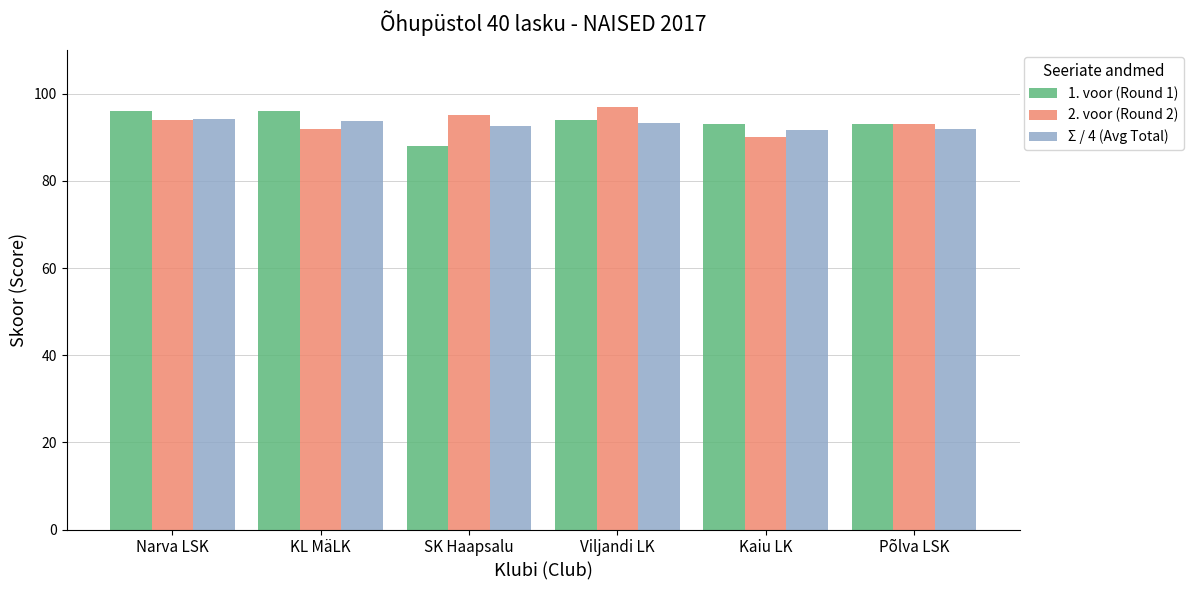

Count the 1. voor (Round 1) values in the range 93 to 96.

5